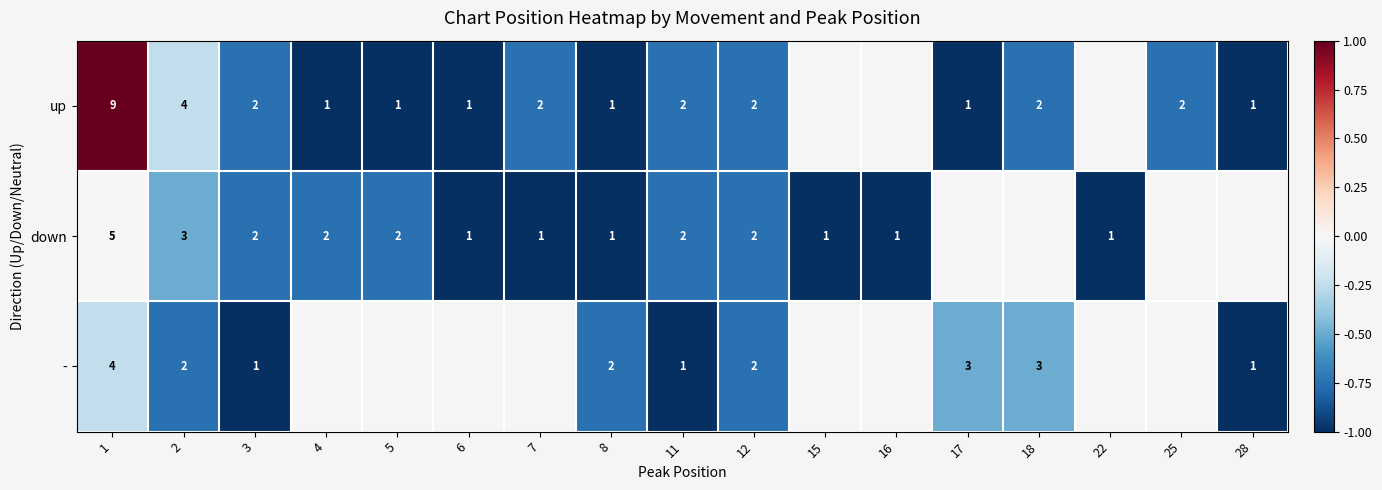

What is the maximum value shown in the chart?

1.0